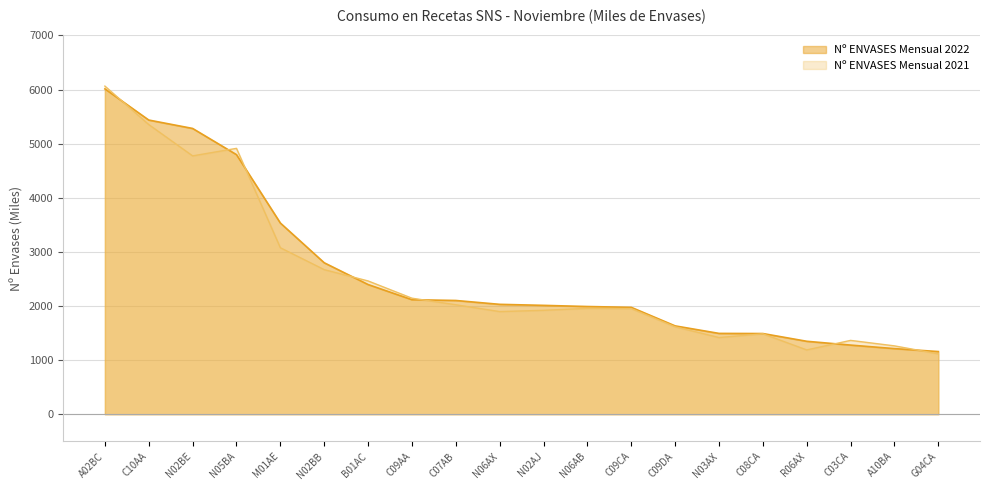

What is the difference between the highest and lowest values at N02BE?

506.9